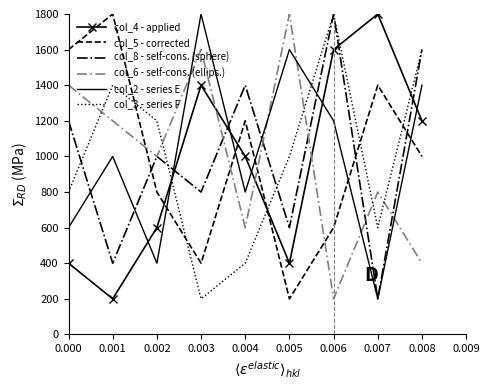

At which category does col_3 - series F reach its first local peak?

0.001